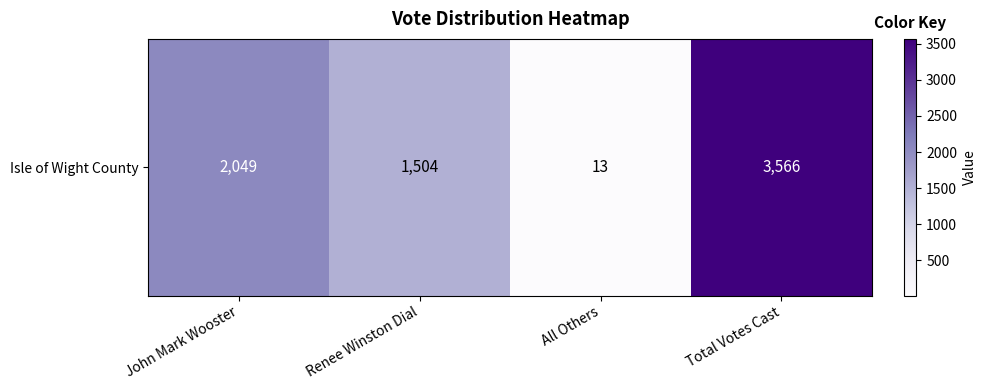

Where does the data first go above 2049?

Total Votes Cast